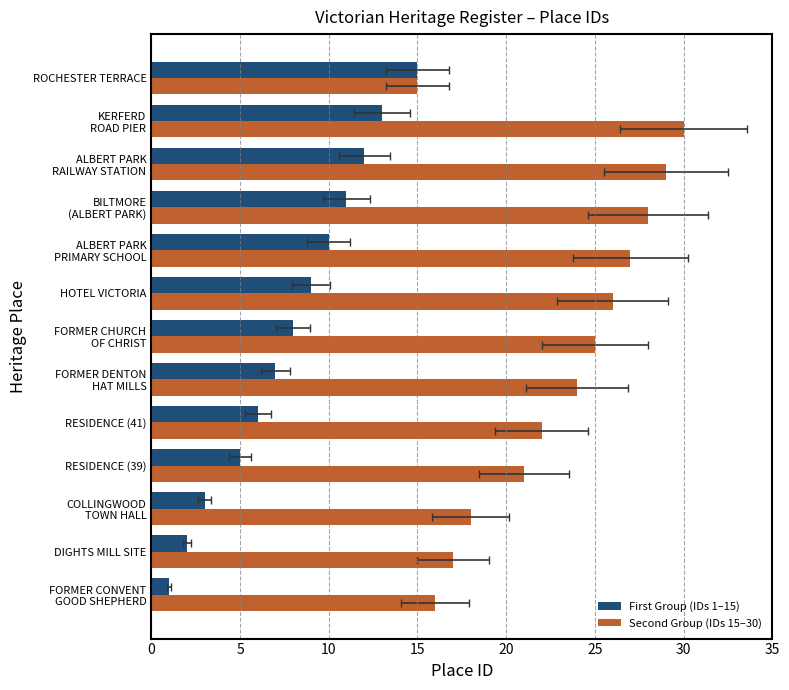

What is the difference between the maximum and second lowest values in the Second Group (IDs 15–30) series?

14